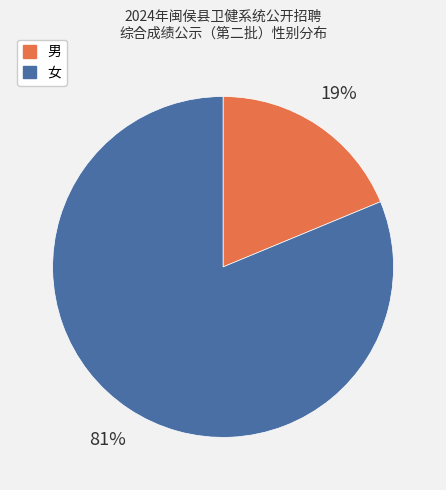

How many slices are in this pie chart?

2